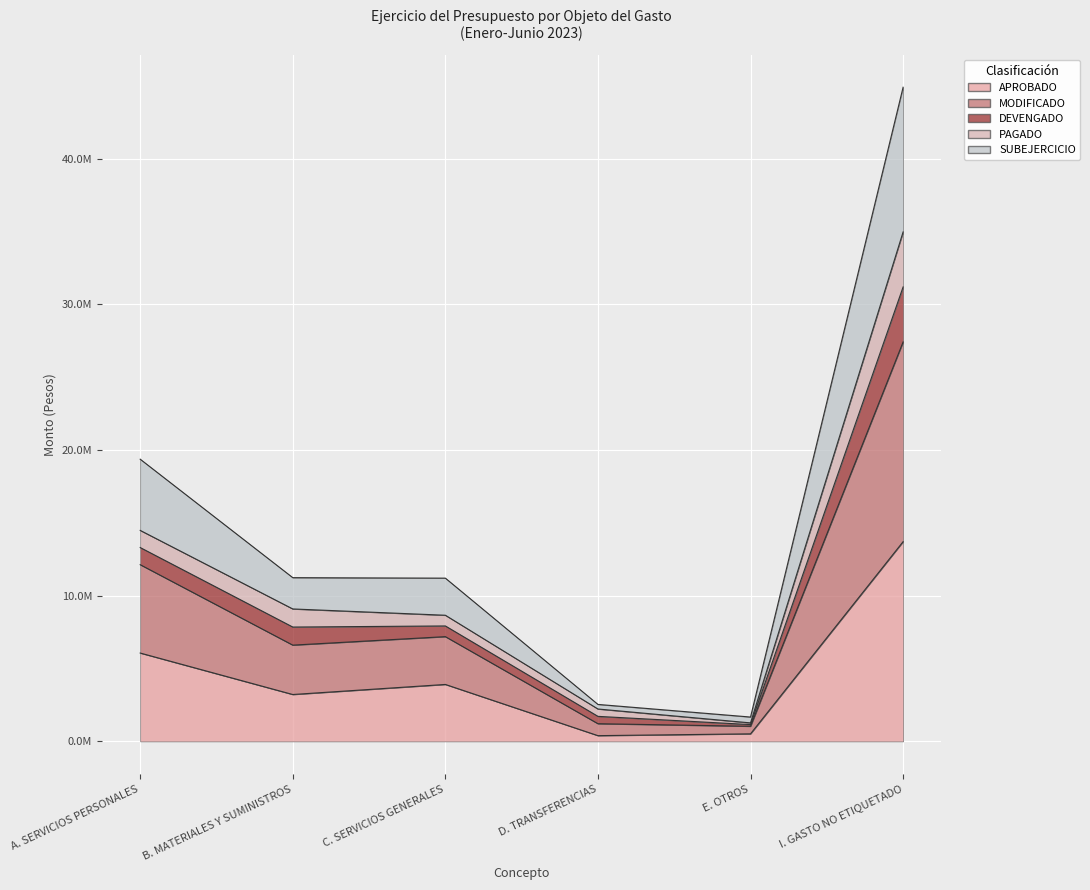

What is the label of the 3rd point from the left?

C. SERVICIOS GENERALES